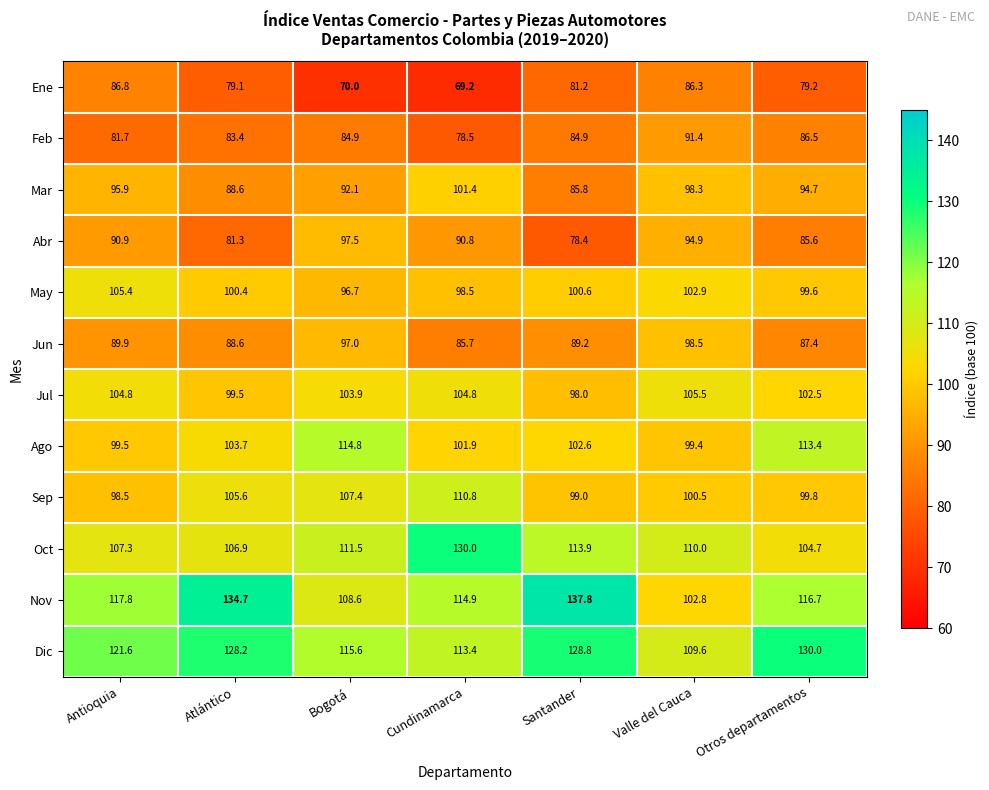

How many series are shown in this chart?

12